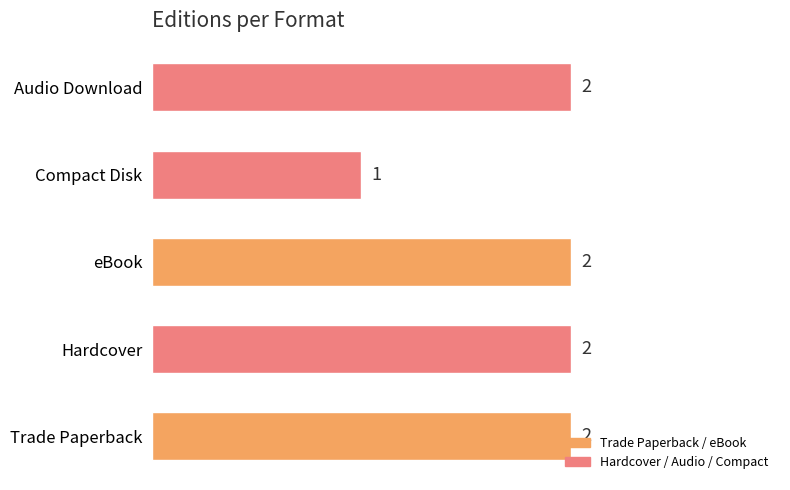

What is the minimum value shown in the chart?

1